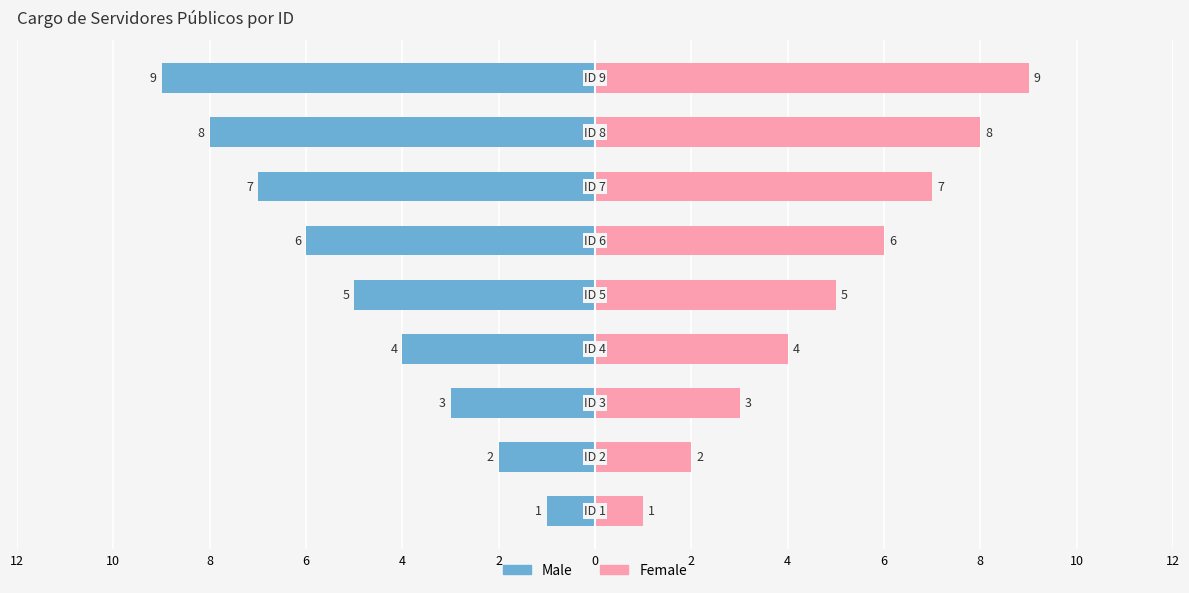

How many values in the Male series are below -5?

4